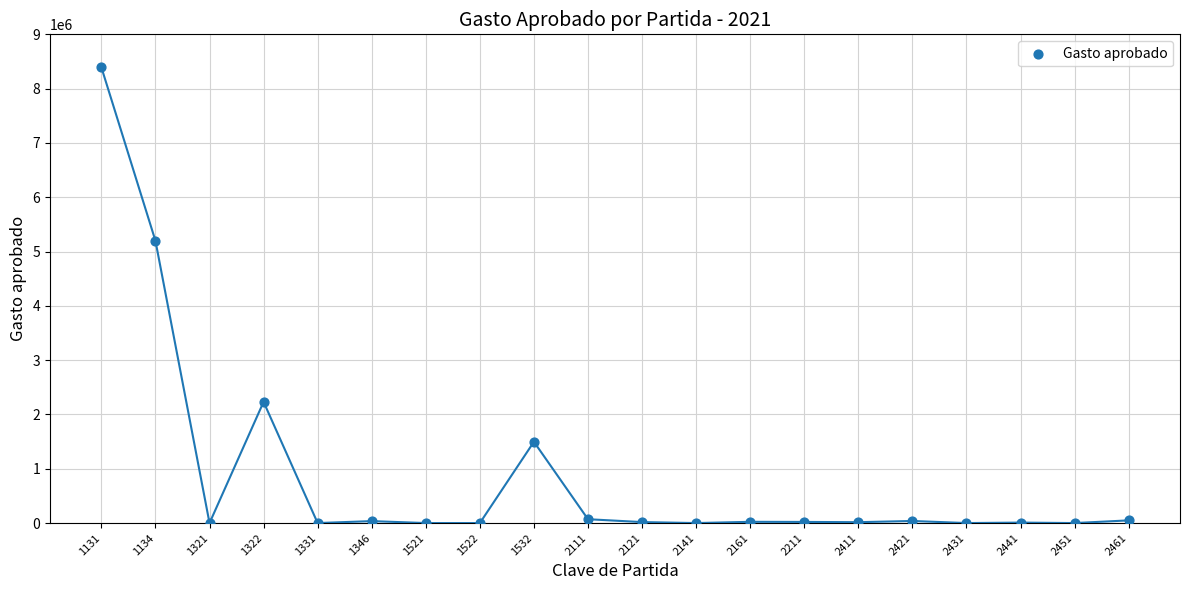

What Y value in the scatter plot is closest to 4196032?

5197100.0